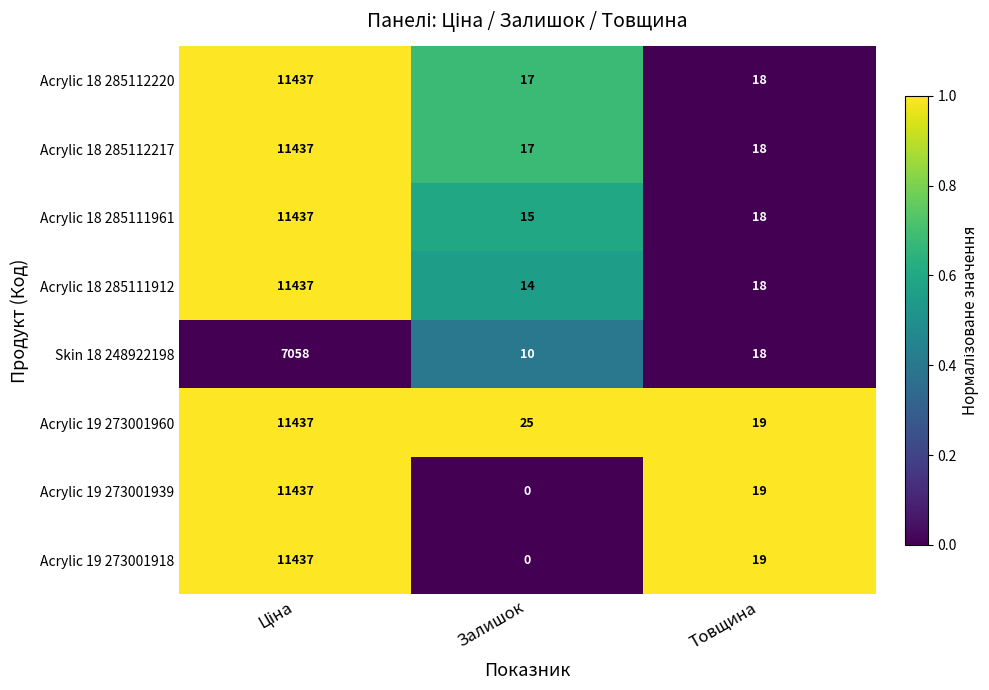

What is the total value across all series at Товщина?

147